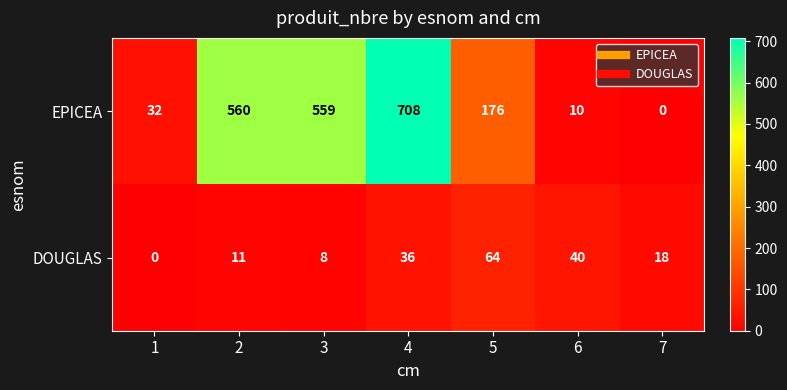

What is the approximate value of EPICEA at 1?

32